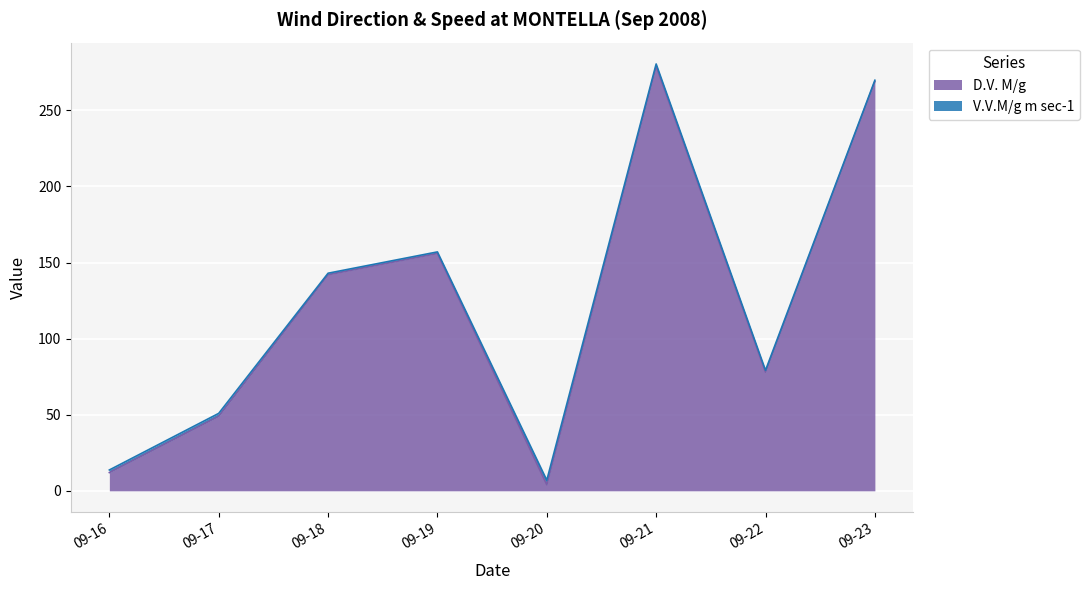

How many values exceed 142?

3